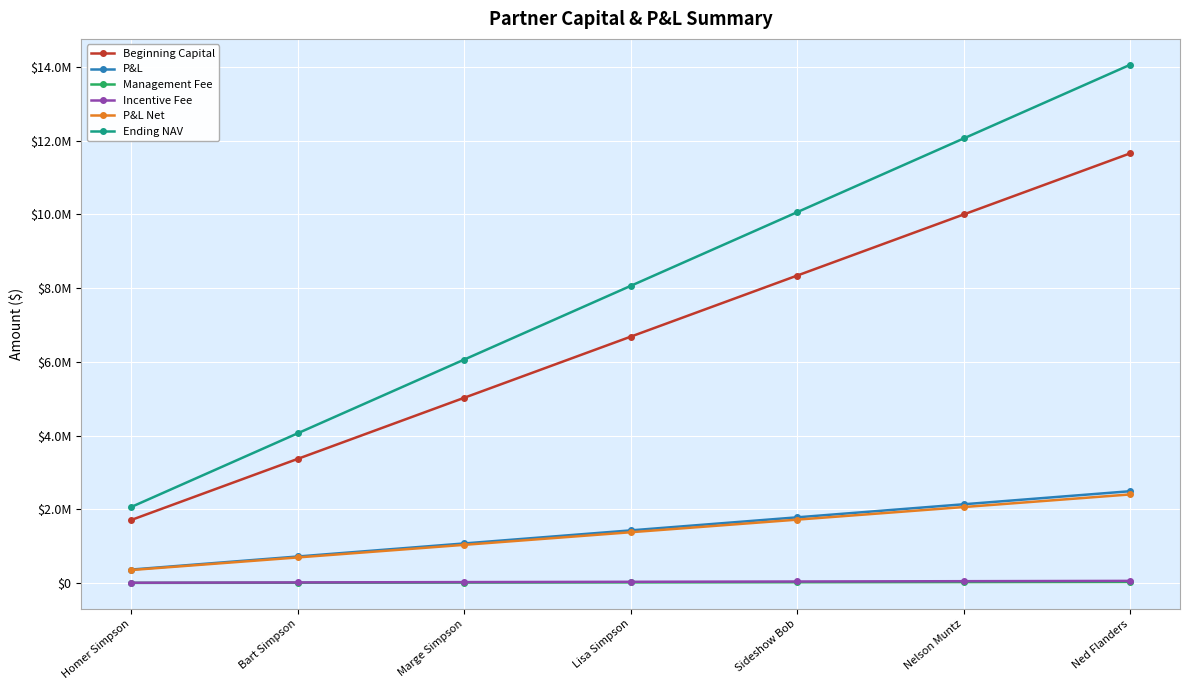

Does the chart have visible grid lines?

Yes